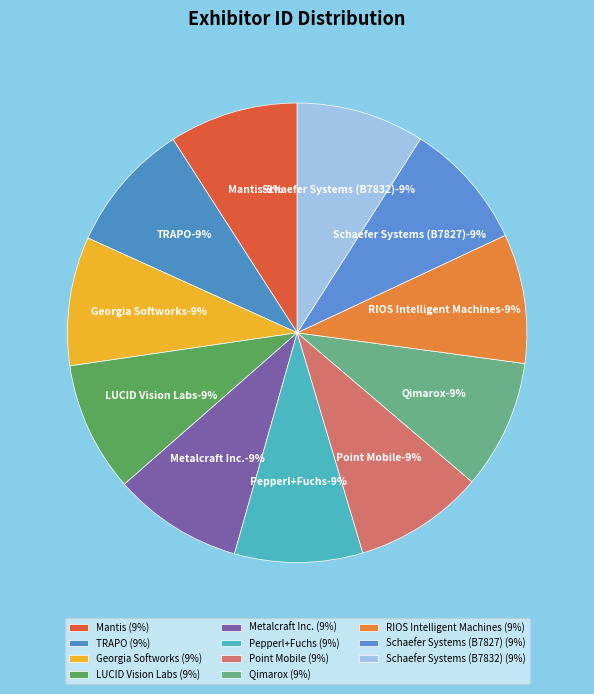

Between Schaefer Systems (B7832) and Point Mobile, which is larger?

Point Mobile